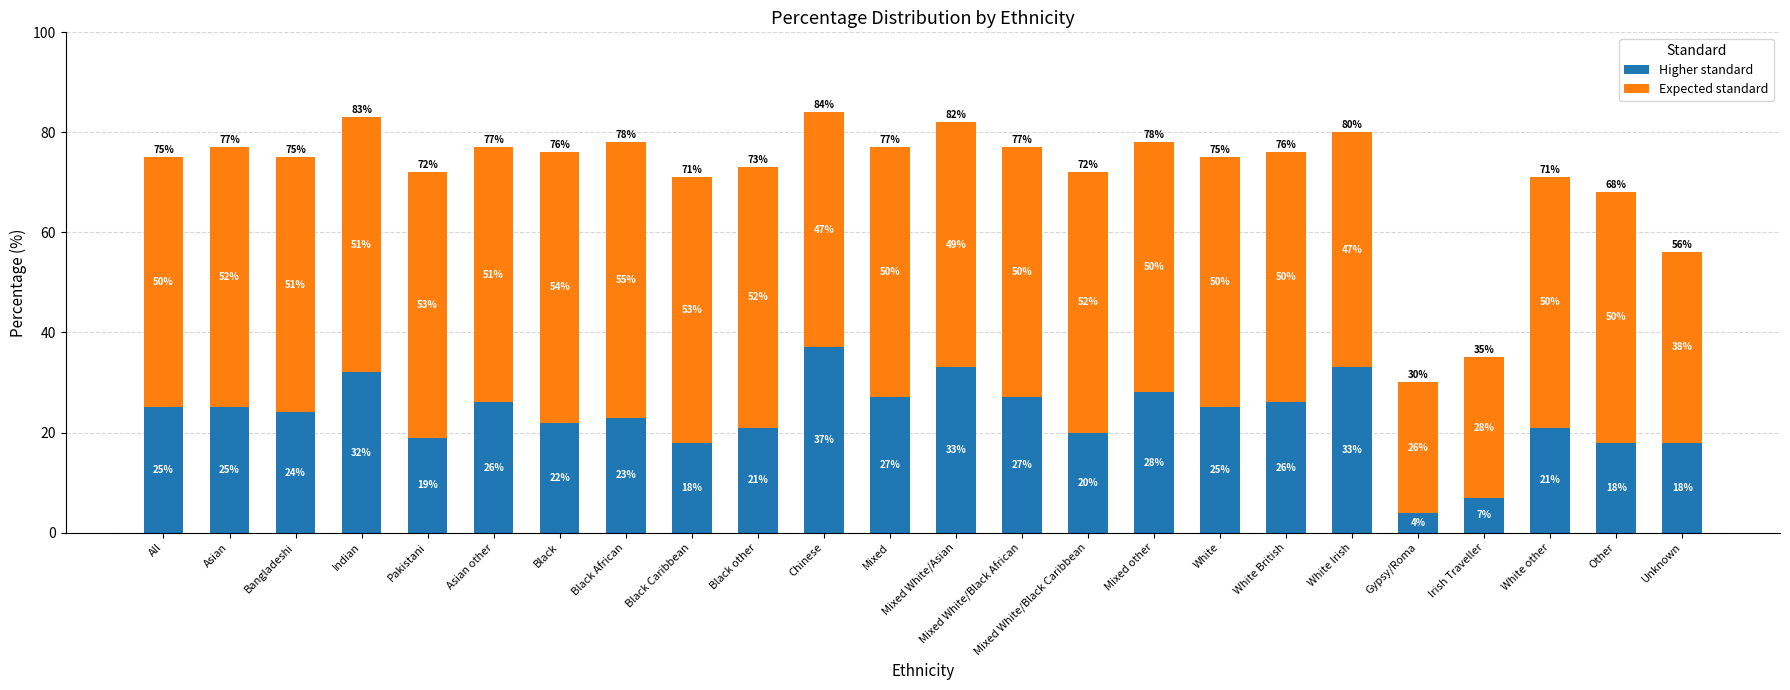

The Higher standard series shows 39 at Asian. True or false?

False